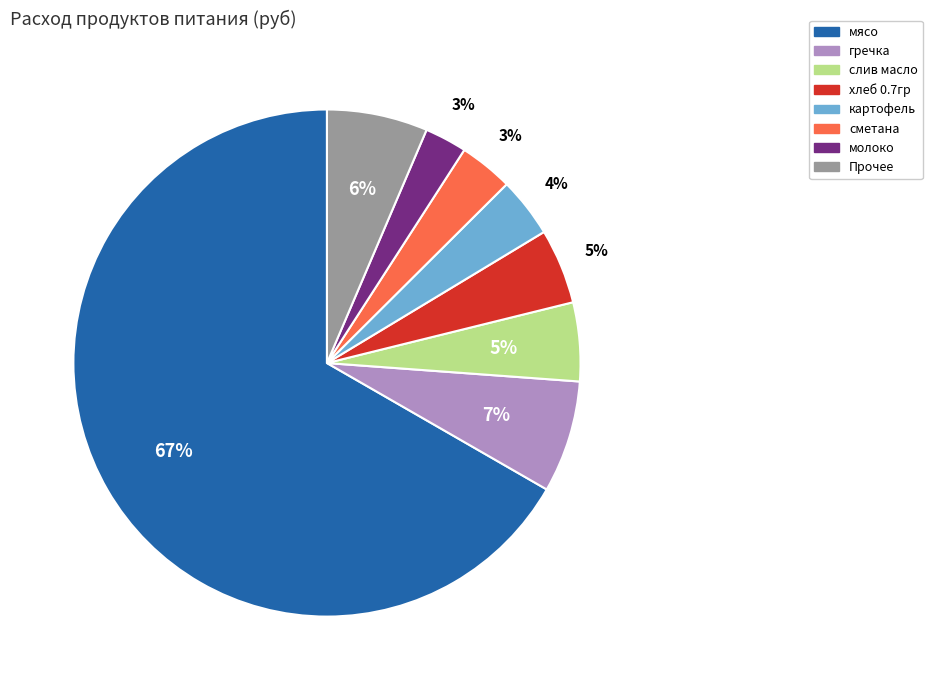

Count the number of slices in the pie.

8